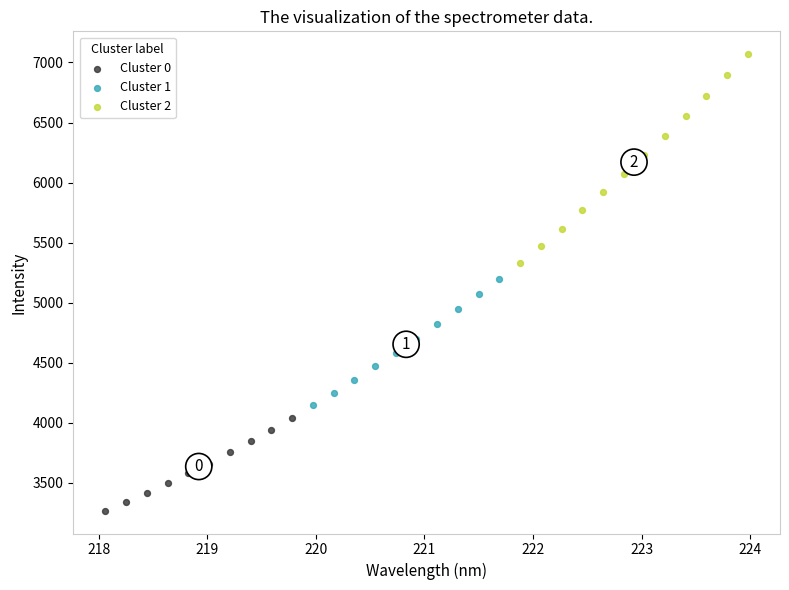

Which series contains the highest Y value?

Cluster 2